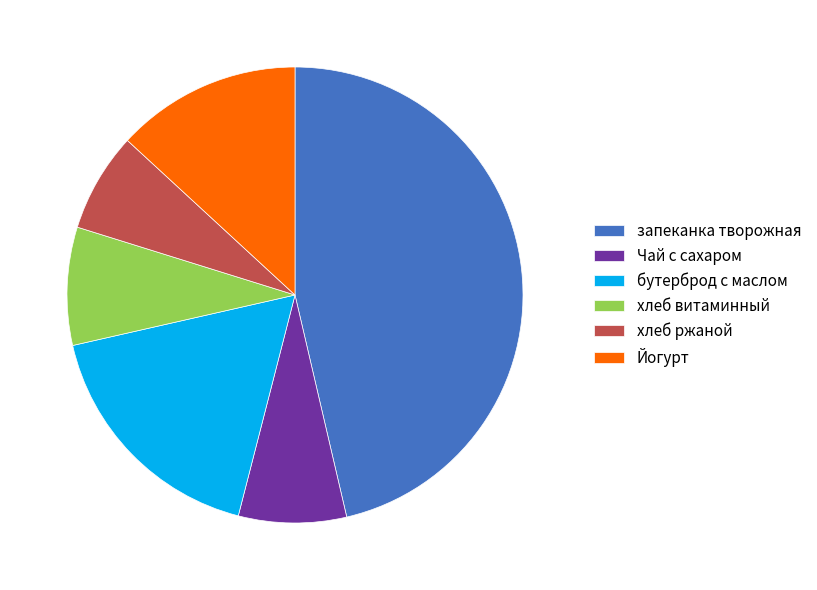

Which slice is the largest?

запеканка творожная